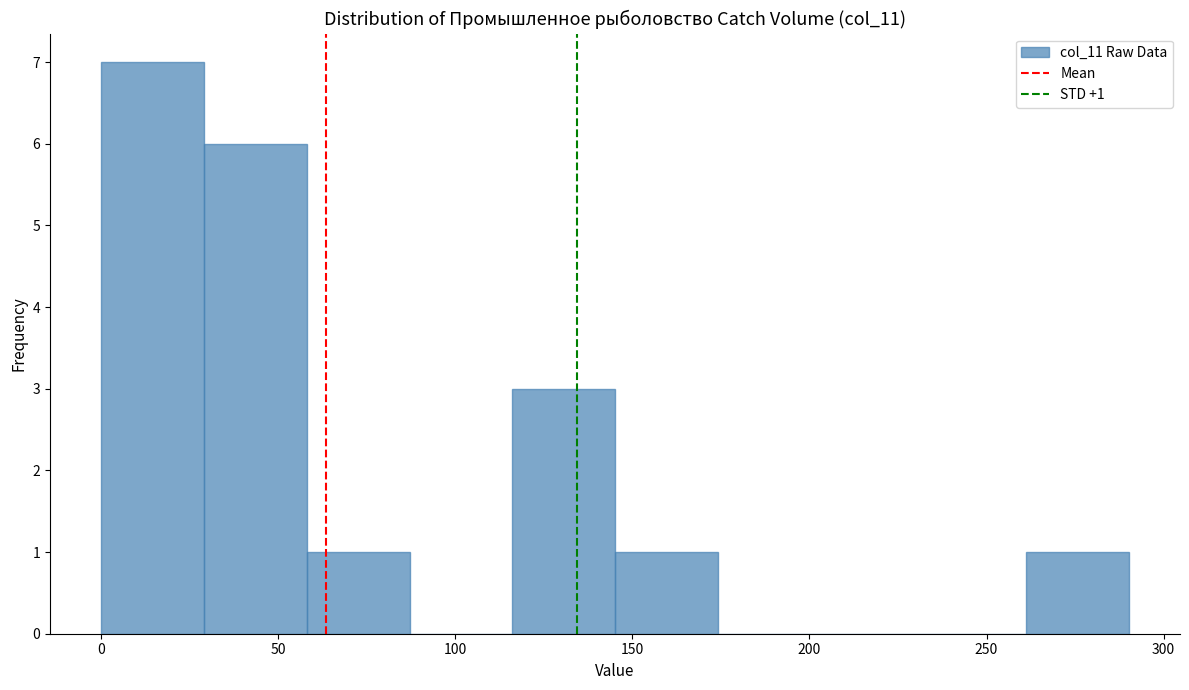

Which range on the x-axis has the tallest bar?

0 to 30